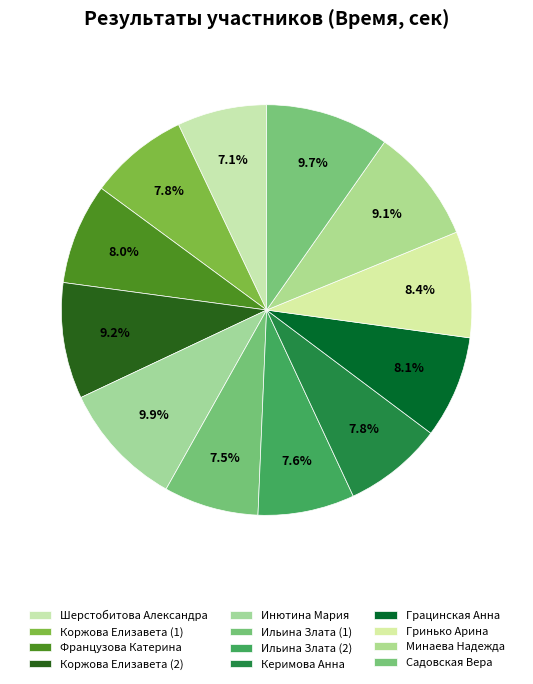

To the nearest percent, what percentage of the pie is Коржова Елизавета (2)?

9%